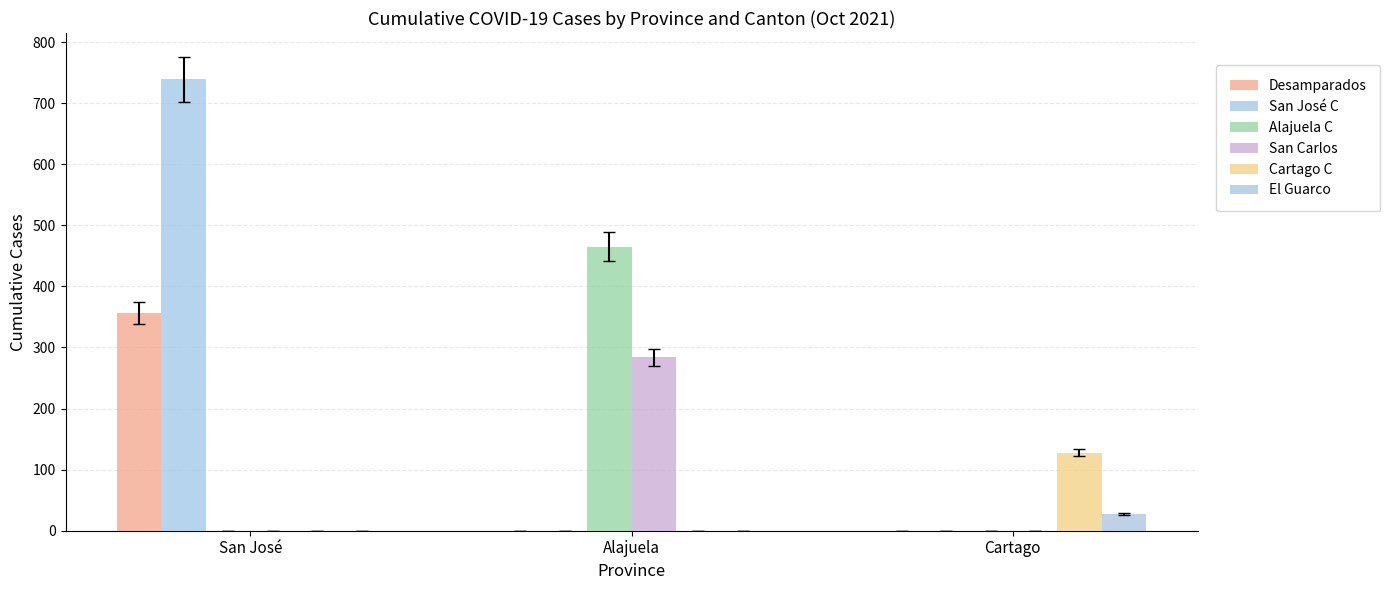

Count the Alajuela C values in the range 0 to 465.

3